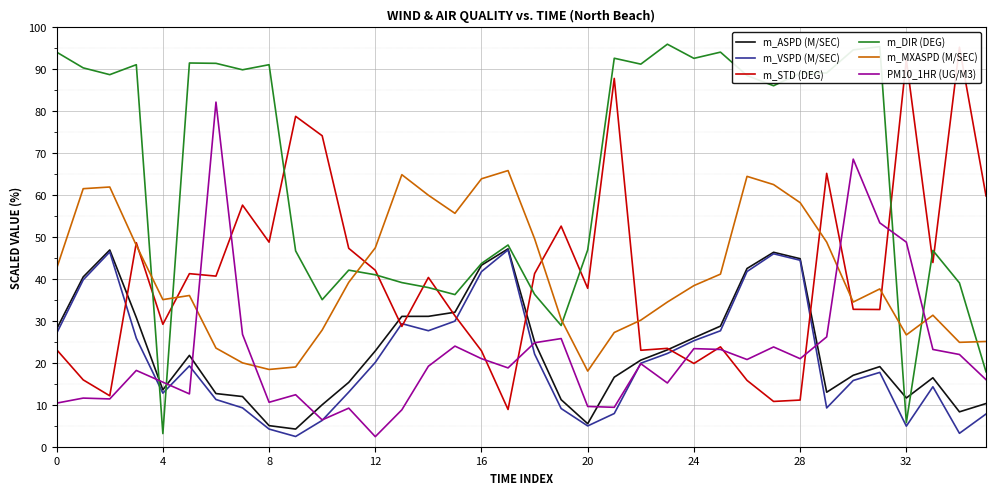

The value of m_MXASPD (M/SEC) at 12 is 22.1. True or false?

False